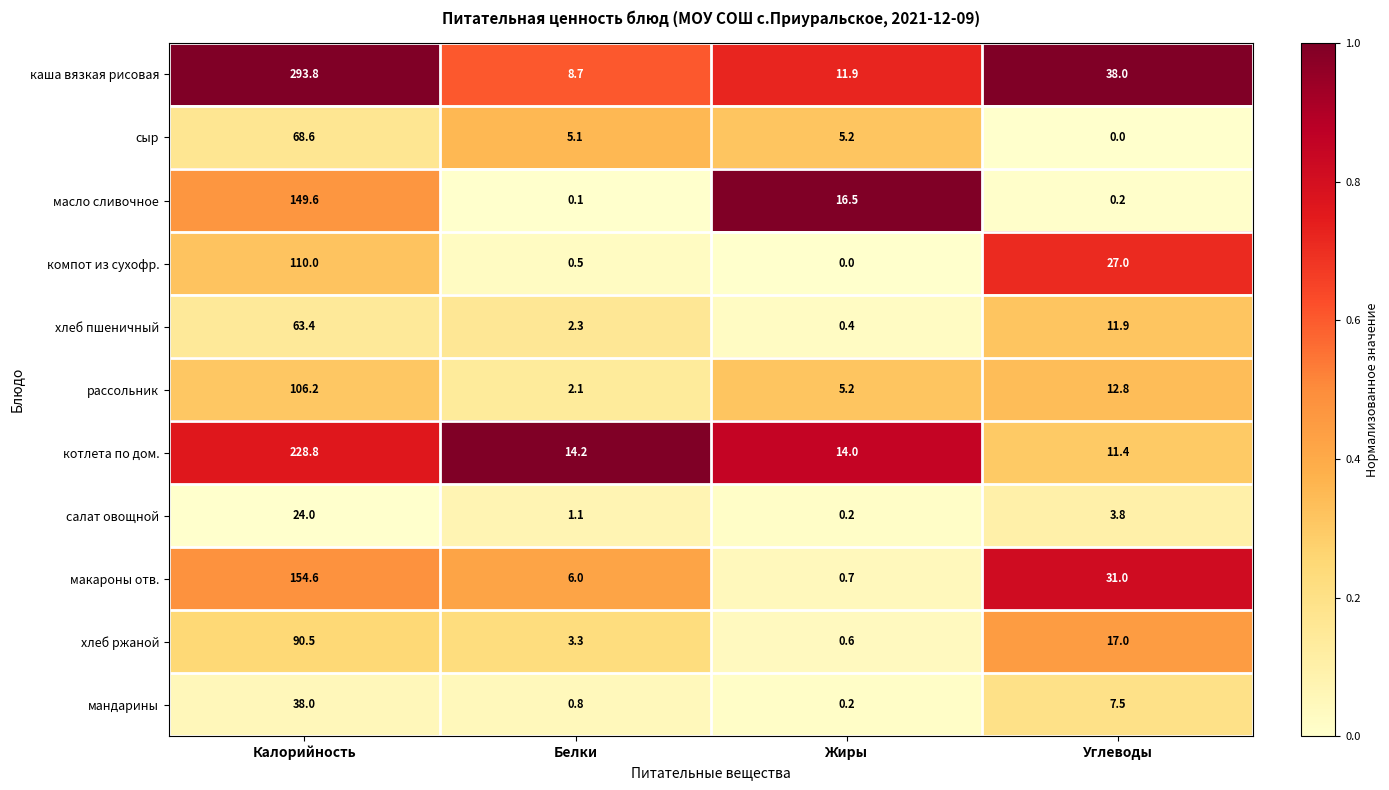

At which category is the sum across all series the highest?

Калорийность